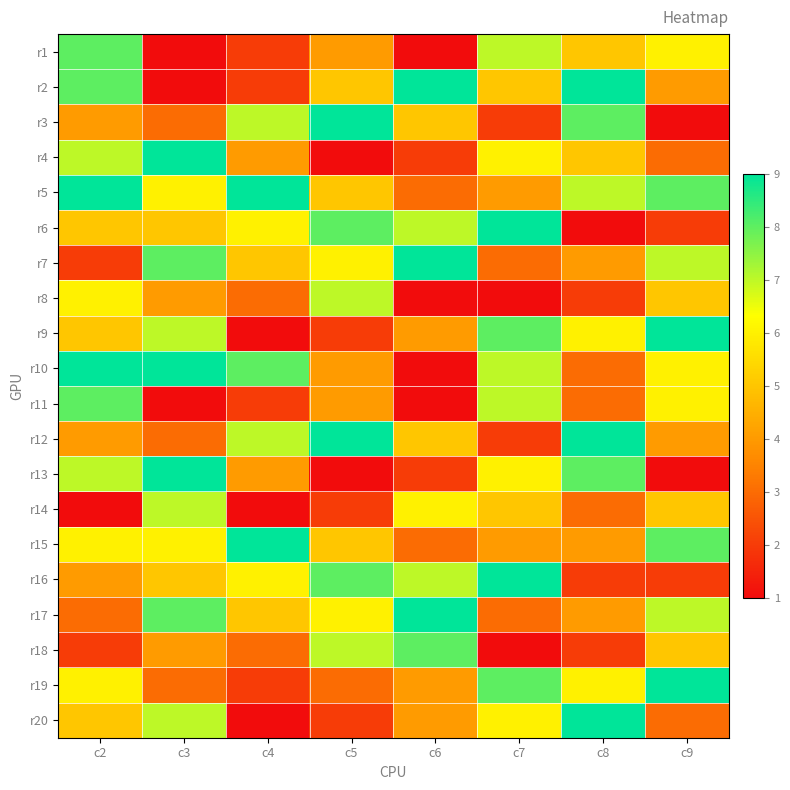

Reading left to right, transcribe all the data shown in this chart.

r1: c2=8	c3=1	c4=2	c5=4	c6=1	c7=7	c8=5	c9=6
r2: c2=8	c3=1	c4=2	c5=5	c6=9	c7=5	c8=9	c9=4
r3: c2=4	c3=3	c4=7	c5=9	c6=5	c7=2	c8=8	c9=1
r4: c2=7	c3=9	c4=4	c5=1	c6=2	c7=6	c8=5	c9=3
r5: c2=9	c3=6	c4=9	c5=5	c6=3	c7=4	c8=7	c9=8
r6: c2=5	c3=5	c4=6	c5=8	c6=7	c7=9	c8=1	c9=2
r7: c2=2	c3=8	c4=5	c5=6	c6=9	c7=3	c8=4	c9=7
r8: c2=6	c3=4	c4=3	c5=7	c6=1	c7=1	c8=2	c9=5
r9: c2=5	c3=7	c4=1	c5=2	c6=4	c7=8	c8=6	c9=9
r10: c2=9	c3=9	c4=8	c5=4	c6=1	c7=7	c8=3	c9=6
r11: c2=8	c3=1	c4=2	c5=4	c6=1	c7=7	c8=3	c9=6
r12: c2=4	c3=3	c4=7	c5=9	c6=5	c7=2	c8=9	c9=4
r13: c2=7	c3=9	c4=4	c5=1	c6=2	c7=6	c8=8	c9=1
r14: c2=1	c3=7	c4=1	c5=2	c6=6	c7=5	c8=3	c9=5
r15: c2=6	c3=6	c4=9	c5=5	c6=3	c7=4	c8=4	c9=8
r16: c2=4	c3=5	c4=6	c5=8	c6=7	c7=9	c8=2	c9=2
r17: c2=3	c3=8	c4=5	c5=6	c6=9	c7=3	c8=4	c9=7
r18: c2=2	c3=4	c4=3	c5=7	c6=8	c7=1	c8=2	c9=5
r19: c2=6	c3=3	c4=2	c5=3	c6=4	c7=8	c8=6	c9=9
r20: c2=5	c3=7	c4=1	c5=2	c6=4	c7=6	c8=9	c9=3